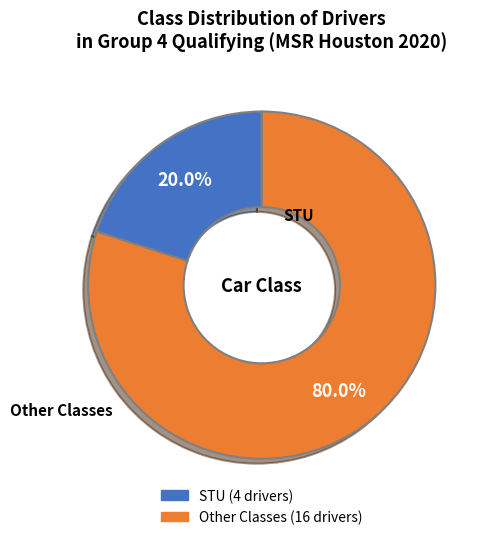

Is there a majority slice in this chart?

Yes